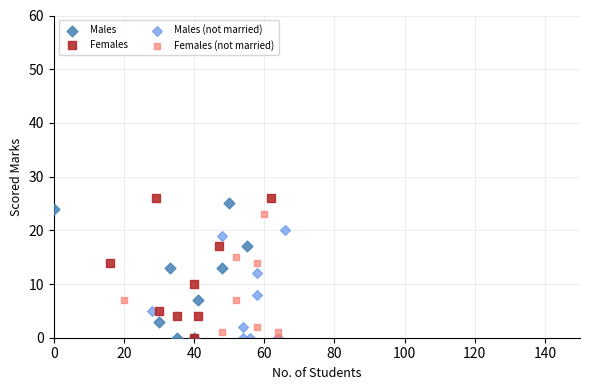

What are all the series names shown in the legend?

Males, Females, Males (not married), Females (not married)